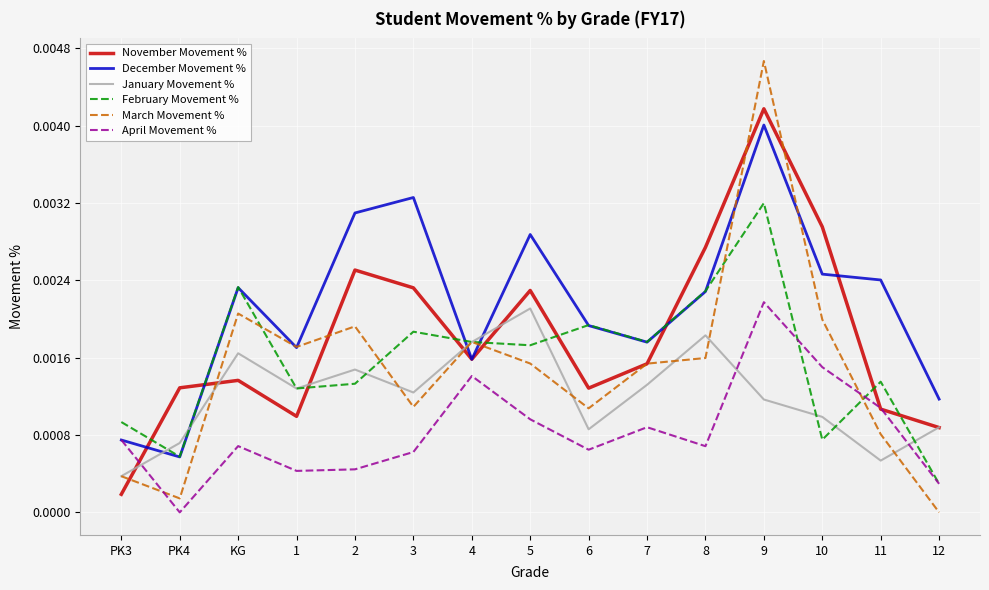

Which series changed the most between 3 and 6?

December Movement %